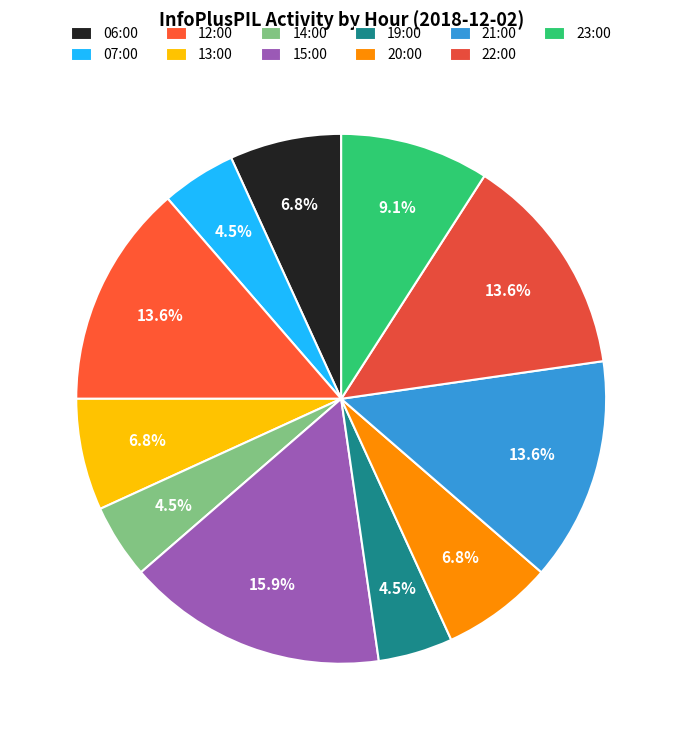

To the nearest percent, what percentage of the pie is 19:00?

5%